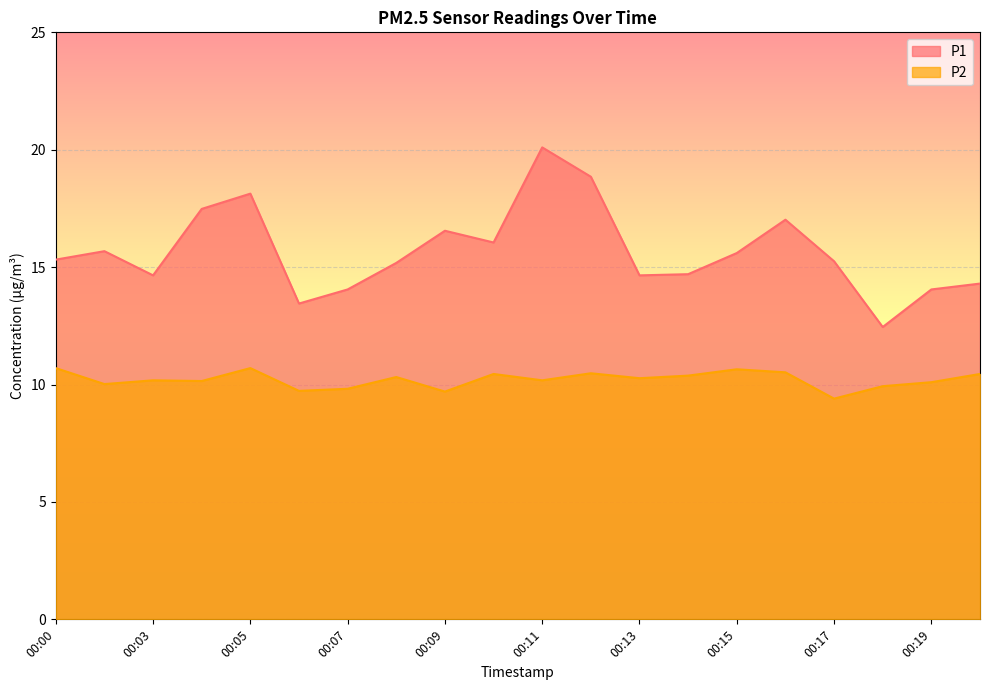

Which series changed the most between 00:00 and 00:12?

P1